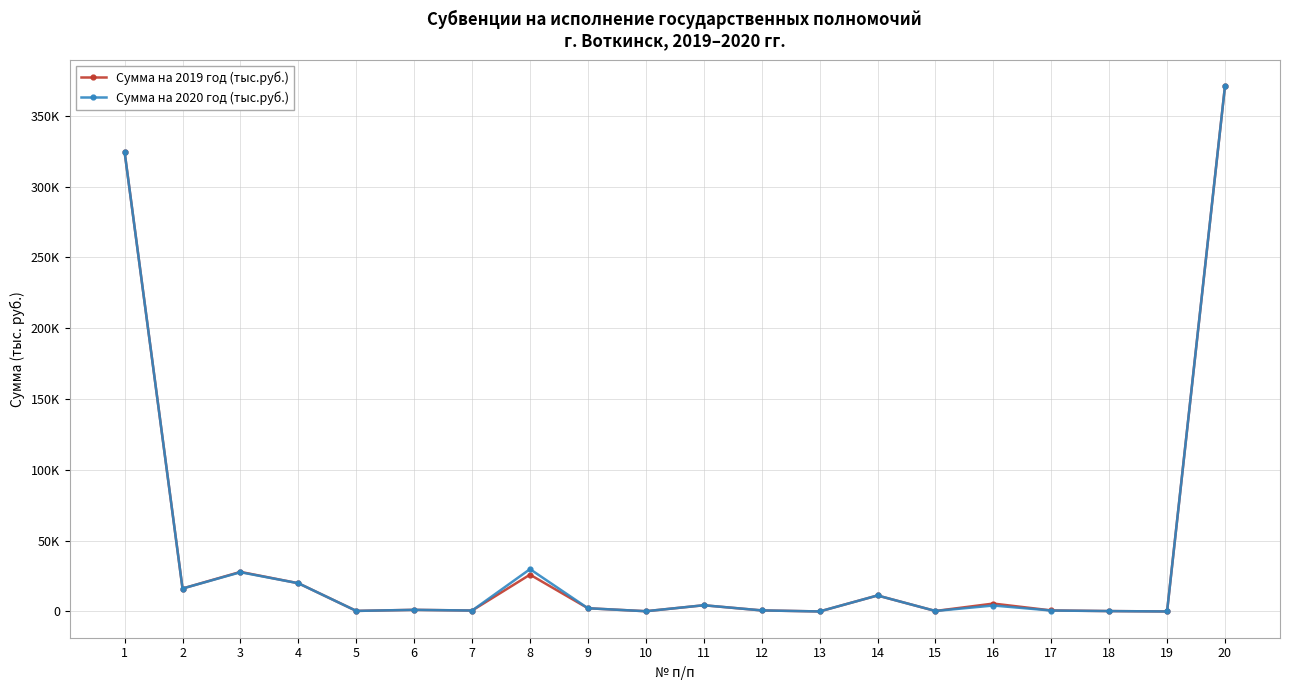

At 12, list the series in order from smallest to largest.

Сумма на 2019 год (тыс.руб.), Сумма на 2020 год (тыс.руб.)